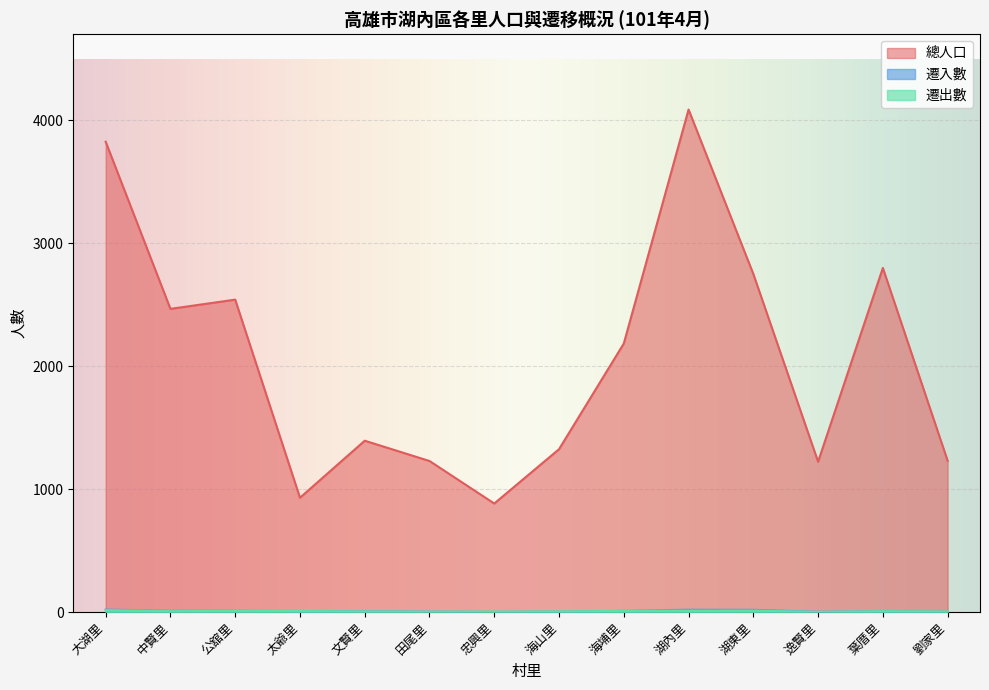

What is the label of the 3rd point from the left?

公舘里